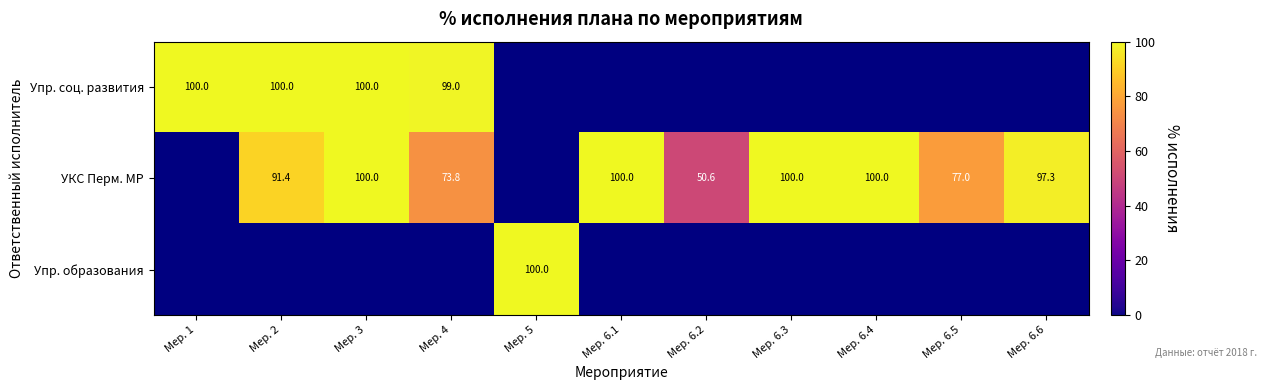

The УКС Перм. МР series shows 50.6 at Мер. 6.2. True or false?

True